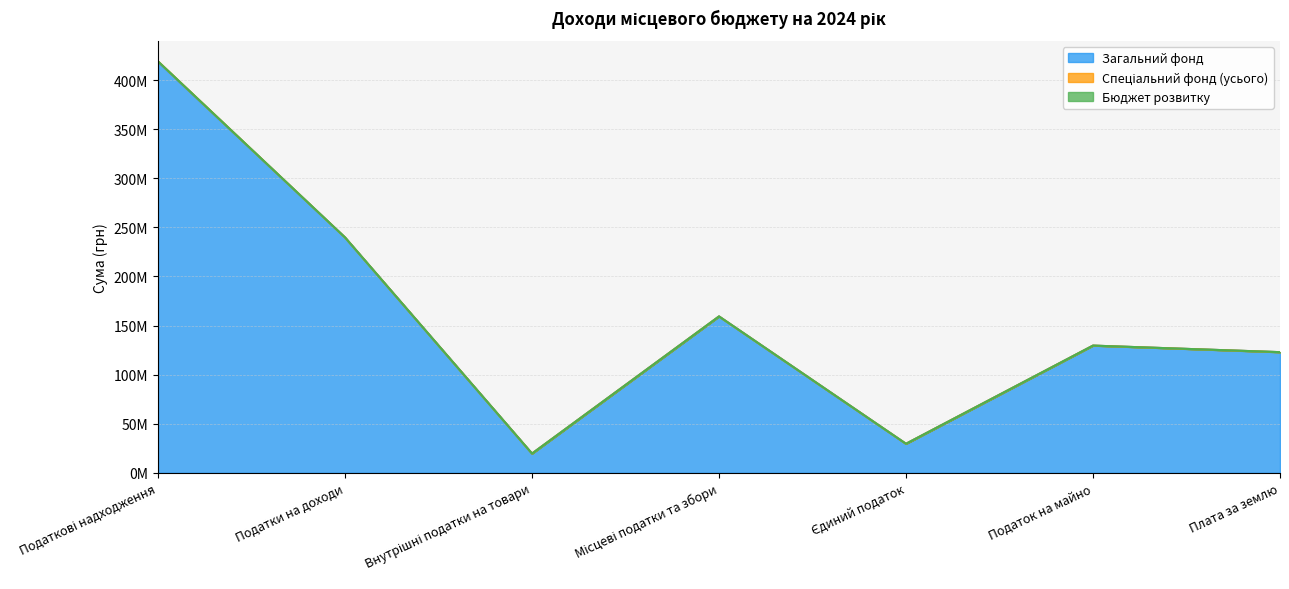

True or false: Загальний фонд and Бюджет розвитку cross at least once.

False